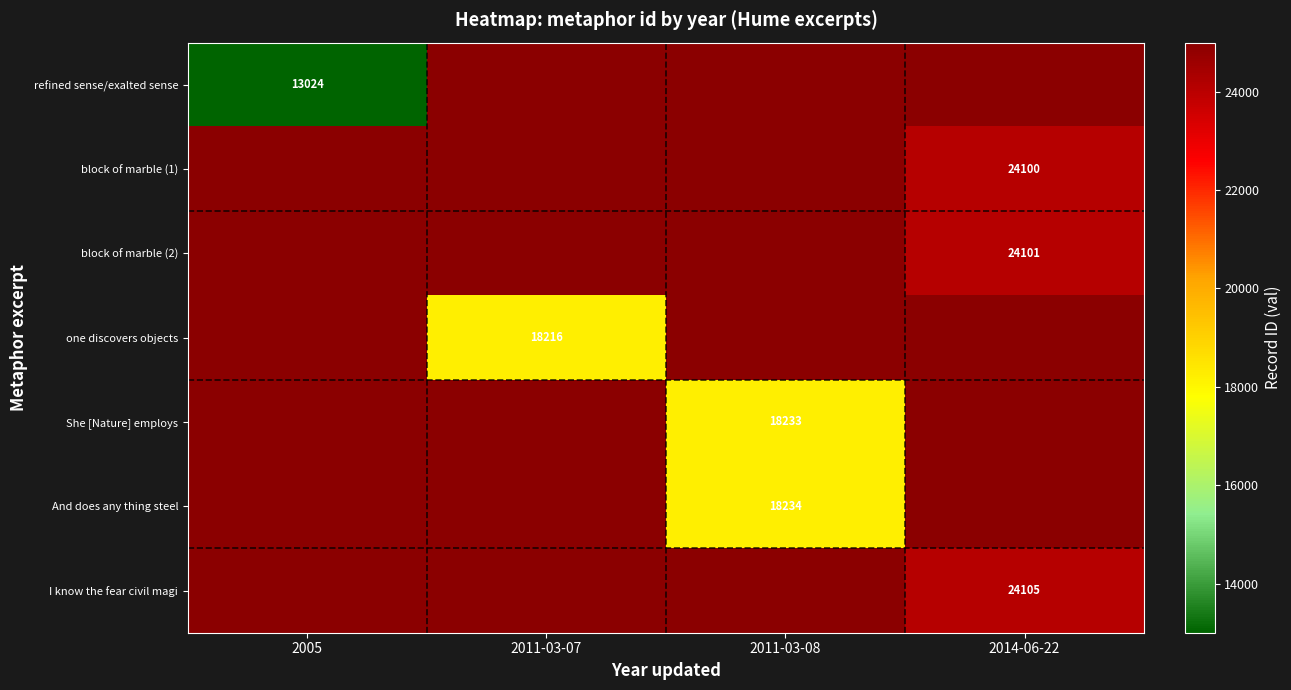

The And does any thing steel series shows 18234 at 2011-03-08. True or false?

True